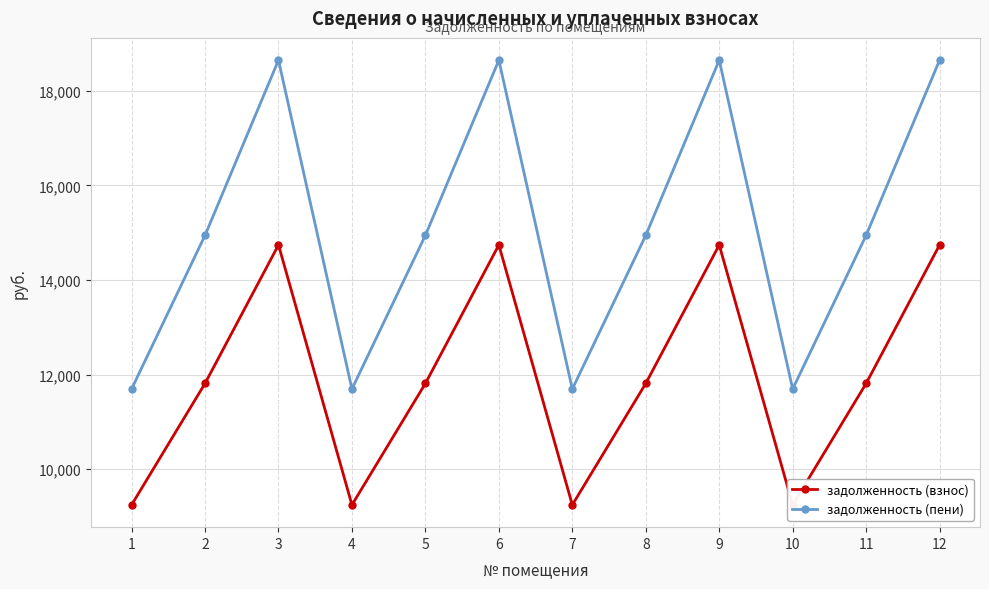

Reading left to right, extract all data points from this chart.

задолженность (взнос): 9244.8	11812.8	14740.3	9244.8	11812.8	14740.3	9244.8	11812.8	14740.3	9244.8	11812.8	14740.3
задолженность (пени): 11694.2	14942.6	18645.8	11694.2	14942.6	18645.8	11694.2	14942.6	18645.8	11694.2	14942.6	18645.8